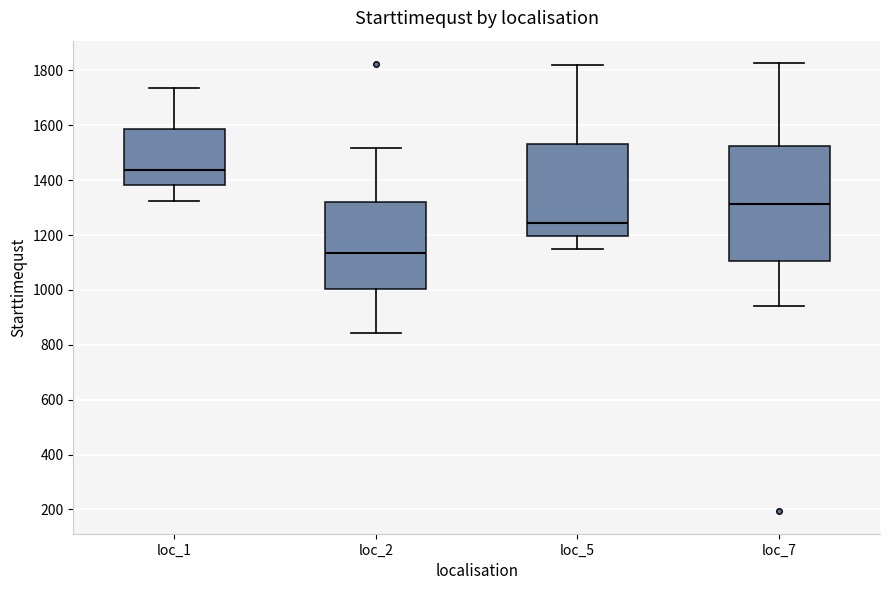

Reading left to right, transcribe this box plot: for each box, give where its median line is, the range the box spans, and where its two whiskers end, as read against the y-axis. The values are not printed on the chart, so give them approximately, as read against the axis.

loc_1: median 1440, box 1380 to 1580, whiskers 1320 to 1740
loc_2: median 1140, box 1000 to 1320, whiskers 840 to 1520
loc_5: median 1240, box 1200 to 1540, whiskers 1140 to 1820
loc_7: median 1320, box 1100 to 1520, whiskers 940 to 1820